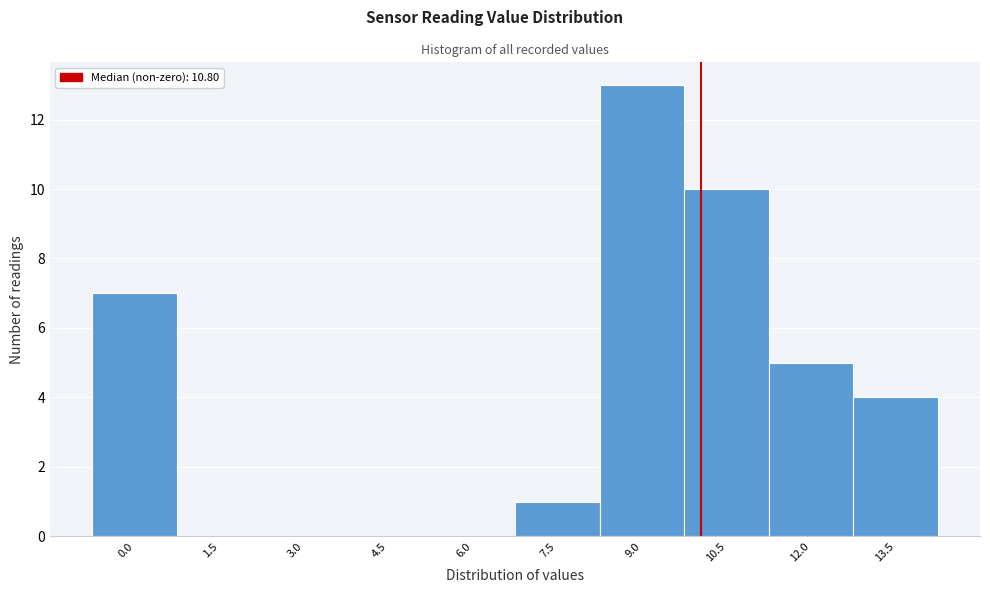

Reading right to left, extract all data points from this chart.

13.5=4	12.0=5	10.5=10	9.0=13	7.5=1	6.0=0	4.5=0	3.0=0	1.5=0	0.0=7